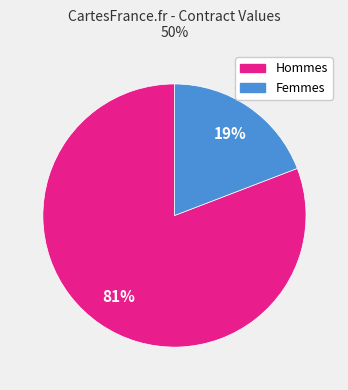

Is there a majority slice in this chart?

Yes